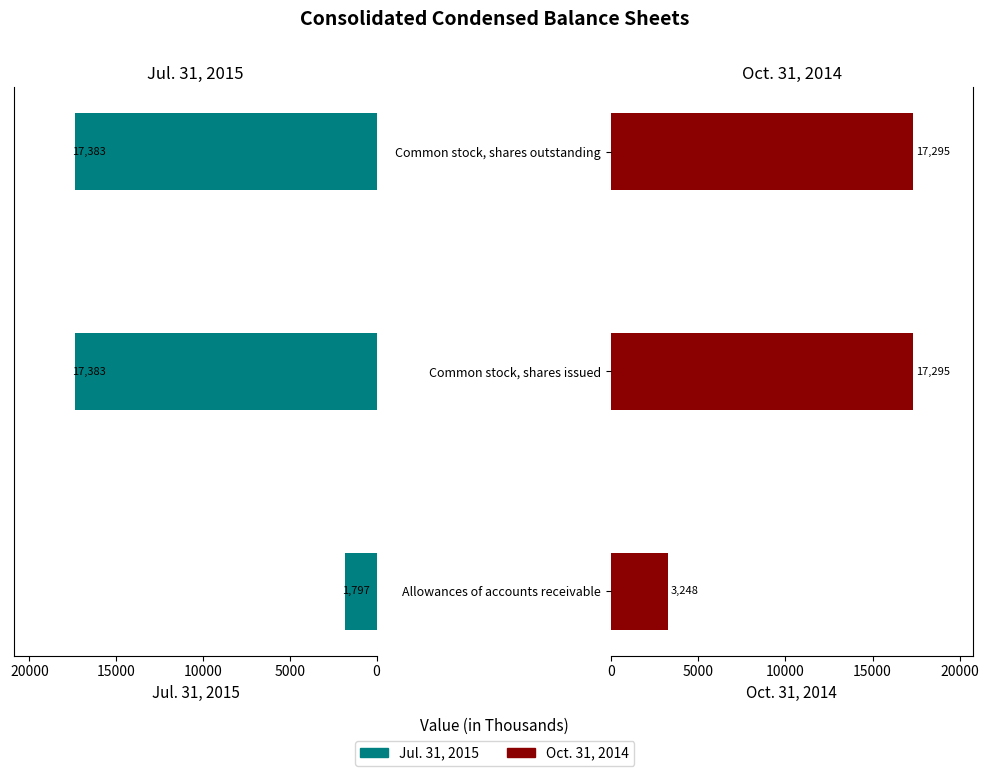

How many groups of bars are there?

3